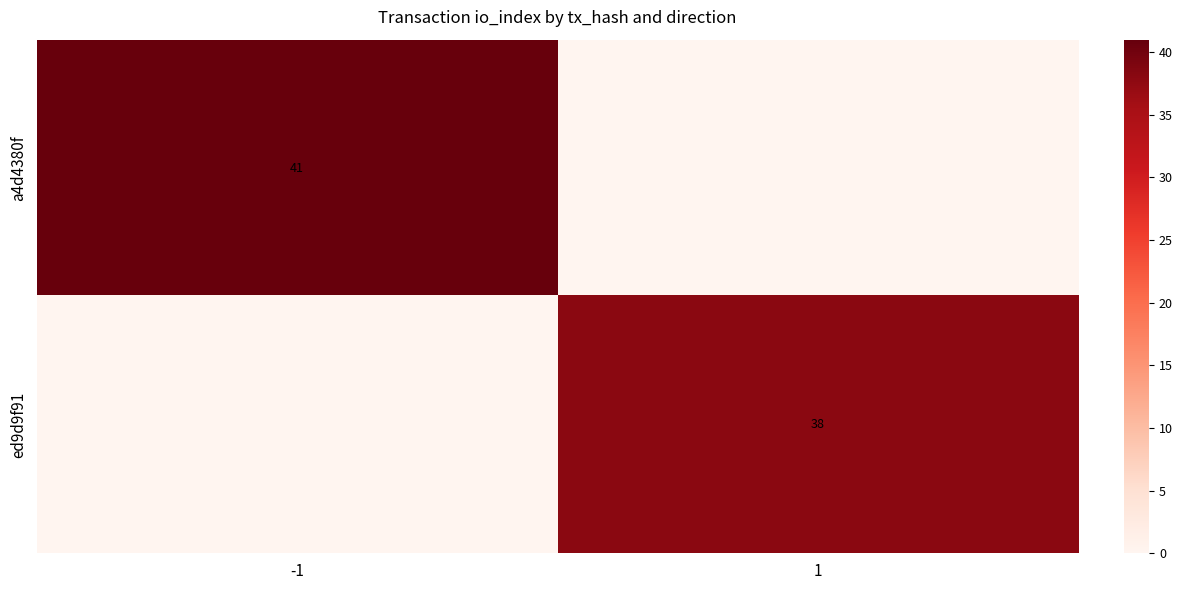

True or false: ed9d9f91 has a value of 38 at 1.

True